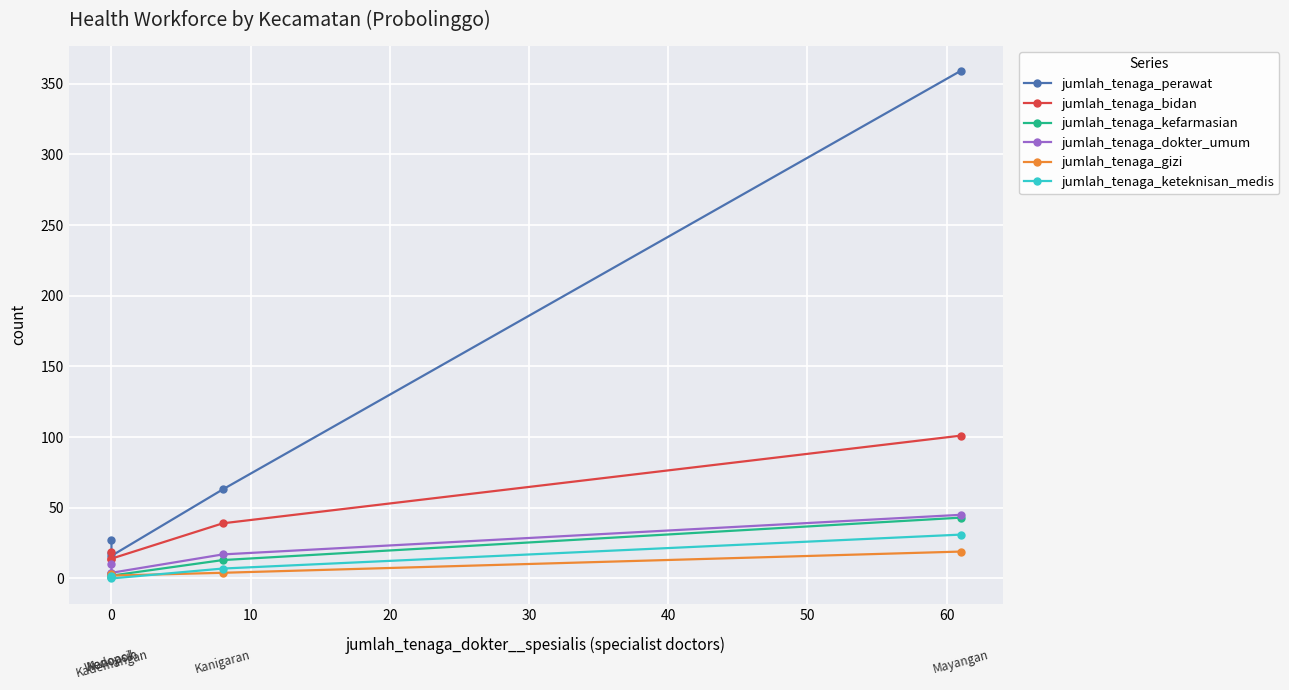

Reading left to right, what are all the values shown in this chart?

jumlah_tenaga_perawat: 359	63	16	18	27
jumlah_tenaga_bidan: 101	39	14	19	14
jumlah_tenaga_kefarmasian: 43	13	2	3	3
jumlah_tenaga_dokter_umum: 45	17	4	4	10
jumlah_tenaga_gizi: 19	4	2	1	3
jumlah_tenaga_keteknisan_medis: 31	7	0	2	1